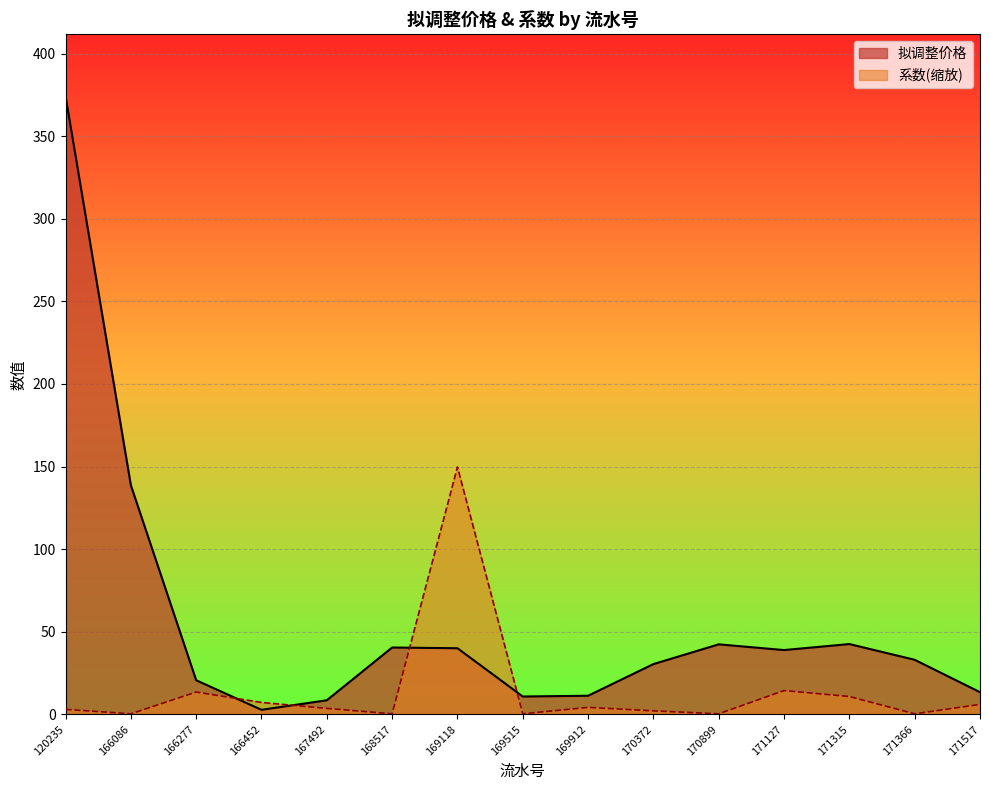

How many lines are shown in the chart?

2